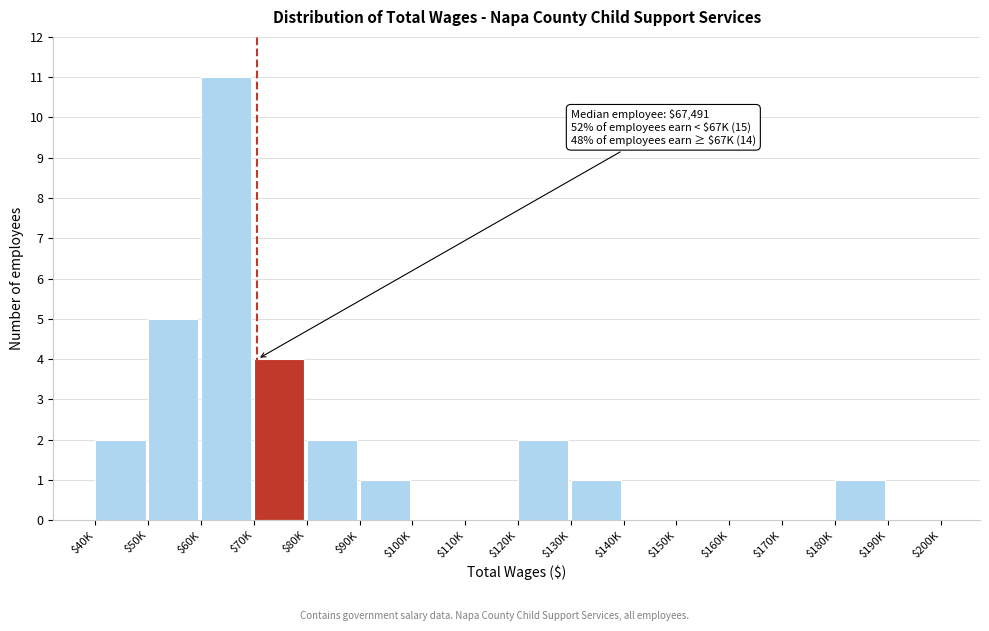

What is the sum of all values?

29